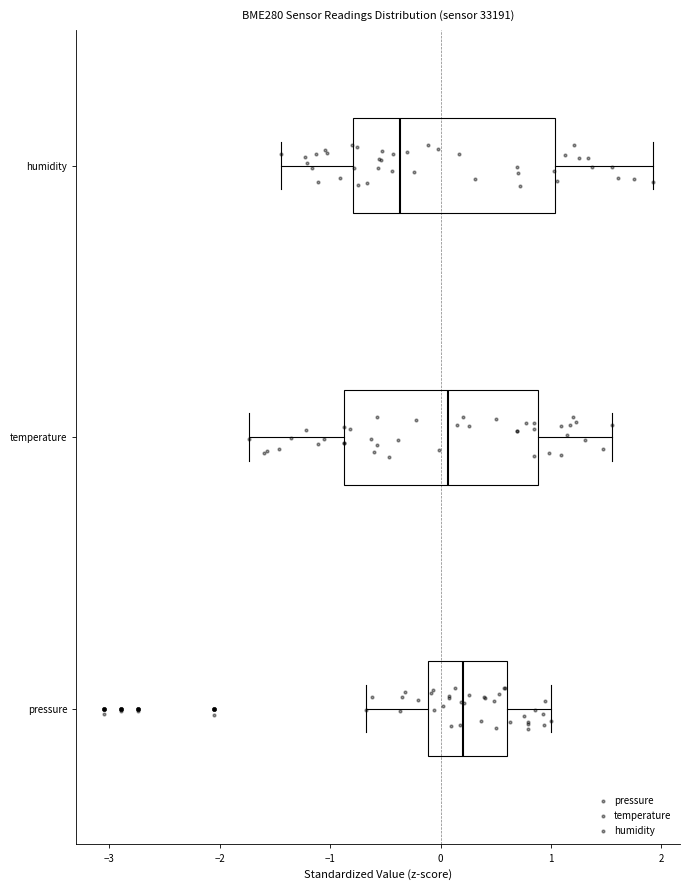

Reading bottom to top, transcribe this box plot: for each box, give where its median line is, the range the box spans, and where its two whiskers end, as read against the x-axis. The values are not printed on the chart, so give them approximately, as read against the axis.

pressure: median 0.2, box -0.1 to 0.6, whiskers -0.7 to 1.0
temperature: median 0.1, box -0.9 to 0.9, whiskers -1.7 to 1.5
humidity: median -0.4, box -0.8 to 1.0, whiskers -1.4 to 1.9